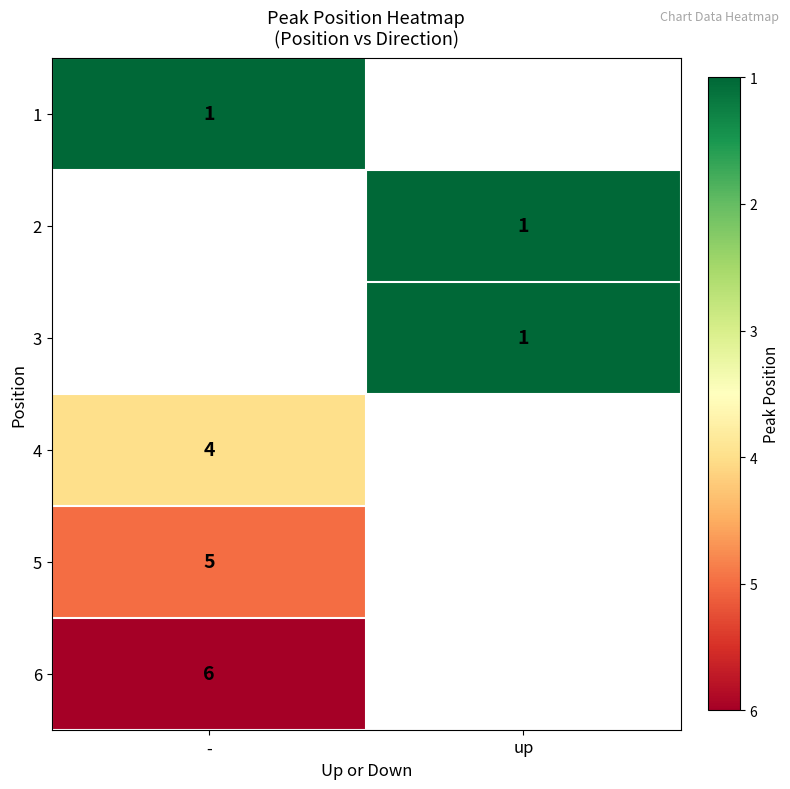

What is the spread (max minus min) of values at -?

5.0